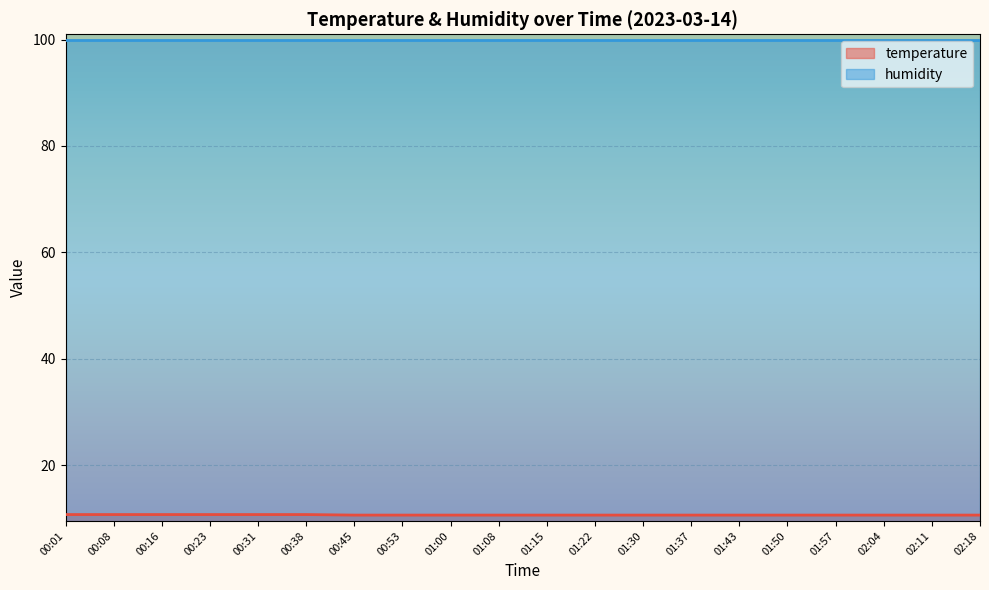

List the labels in order of value, smallest first.

00:45, 00:53, 01:00, 01:08, 01:15, 01:22, 01:30, 01:37, 01:43, 01:50, 01:57, 02:04, 02:11, 02:18, 00:01, 00:08, 00:16, 00:23, 00:31, 00:38